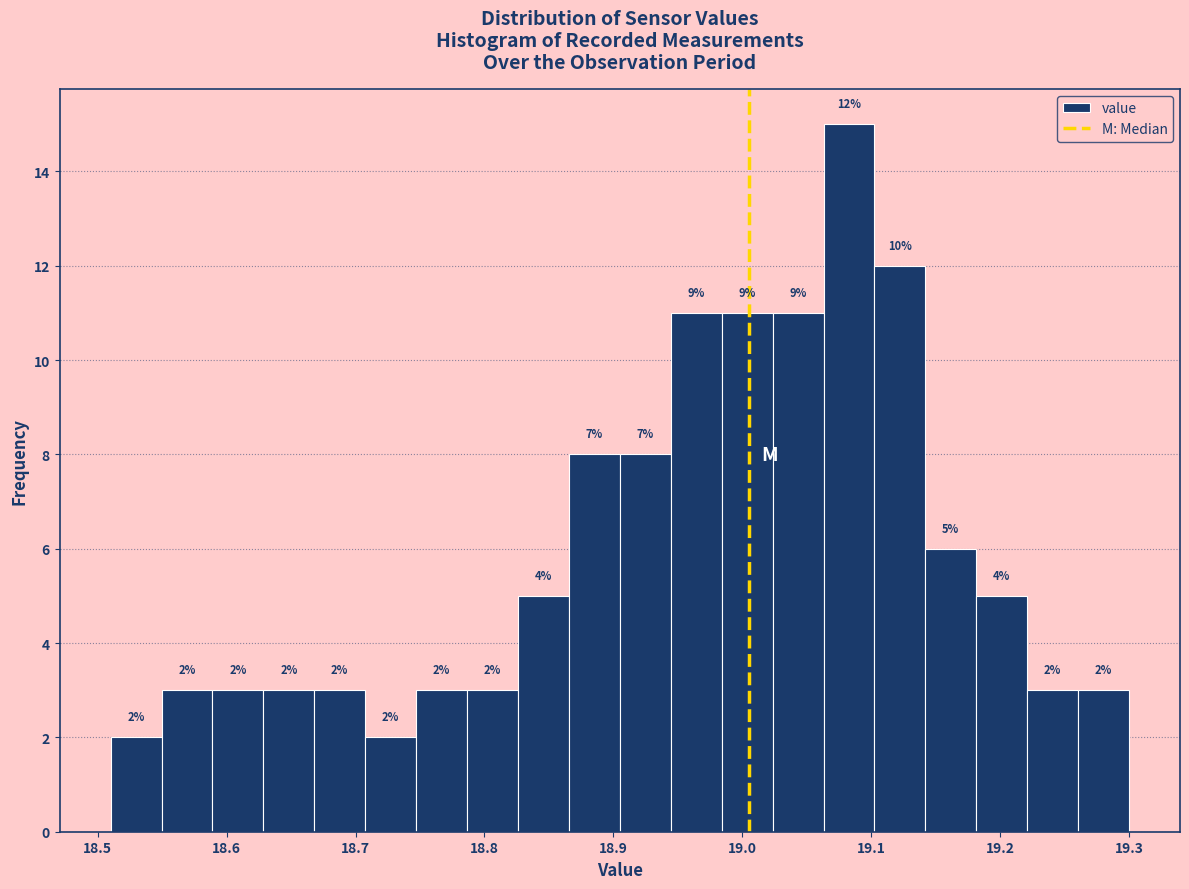

Read against the x-axis, roughly where is the centre of the tallest bar?

19.08